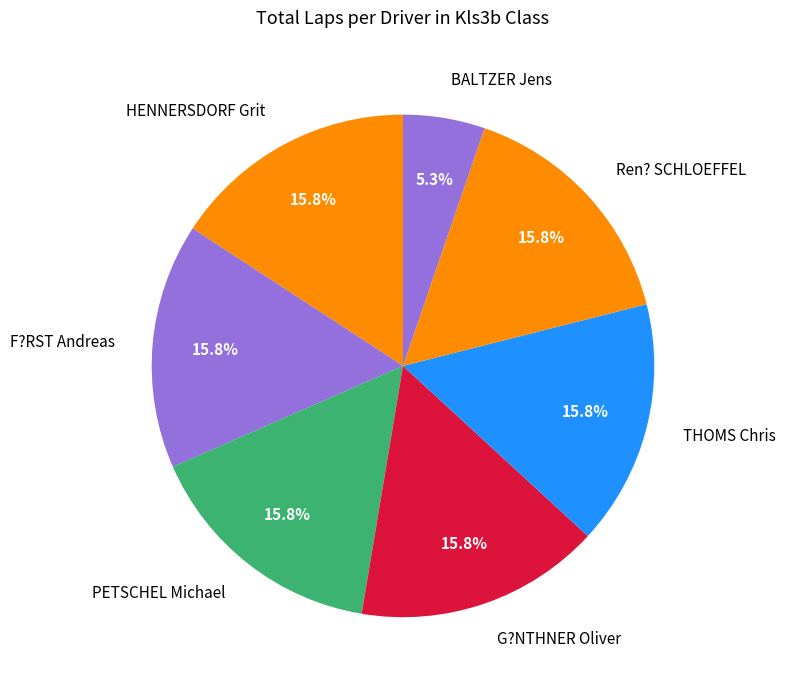

Is there a majority slice in this chart?

No